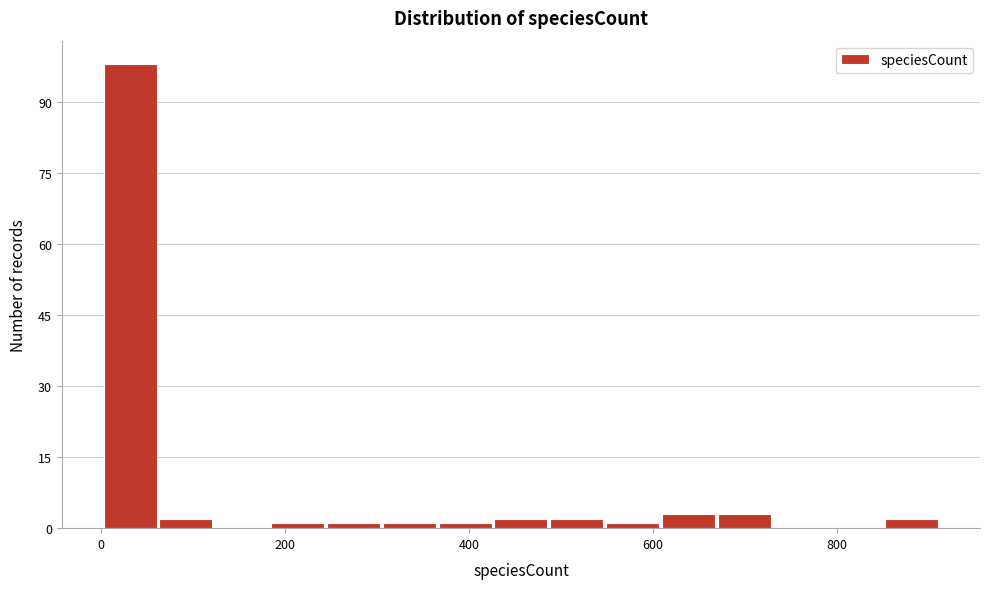

Around what value on the x-axis is the tallest bar? Give the approximate position of its centre, as read against the axis.

40